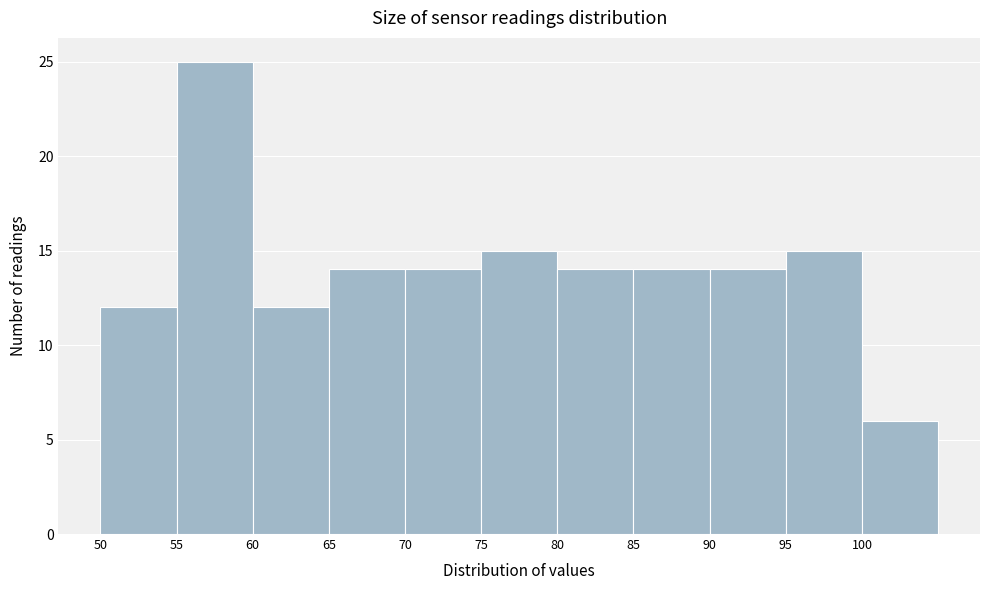

Reading left to right, transcribe this chart: for each bar, give the range it covers on the x-axis and its height. The values are not printed on the chart, so give them approximately, as read against the axis.

50 to 55: 12
55 to 60: 25
60 to 65: 12
65 to 70: 14
70 to 75: 14
75 to 80: 15
80 to 85: 14
85 to 90: 14
90 to 95: 14
95 to 100: 15
100 to 105: 6